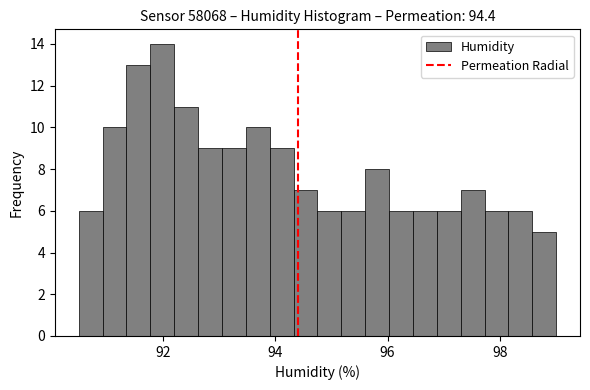

Read against the x-axis, roughly where is the centre of the tallest bar?

92.0